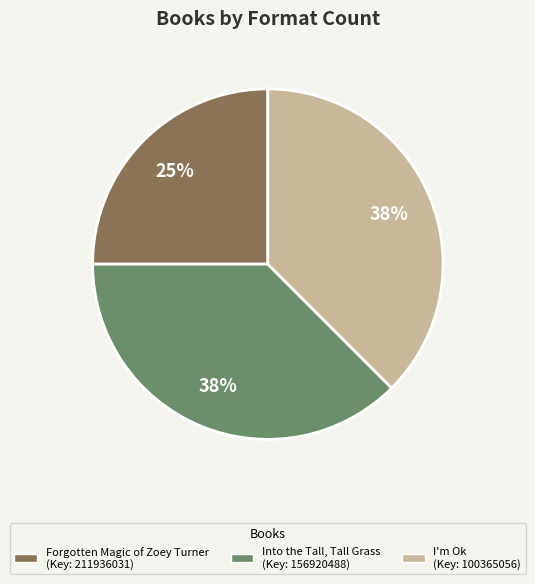

Combined, do I'm Ok and Into the Tall, Tall Grass account for over 50%?

Yes